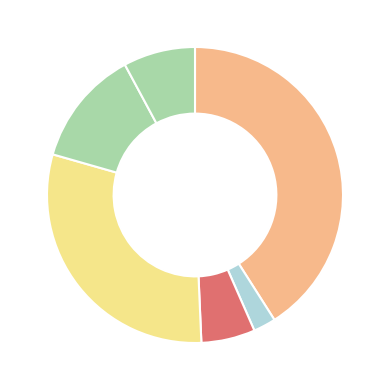

How many segments does this pie chart have?

6